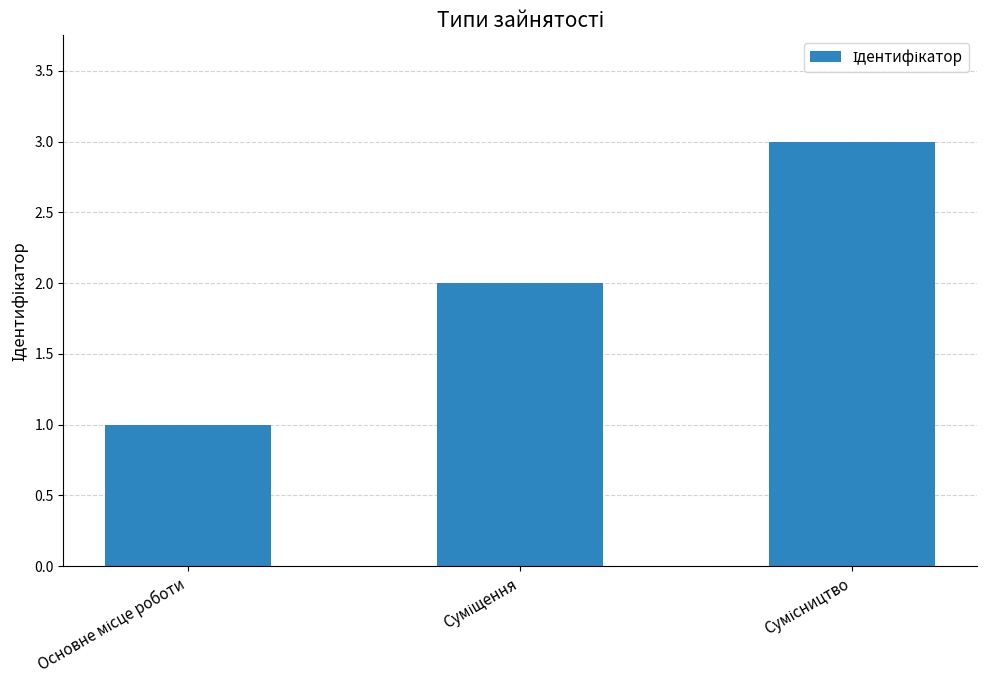

What is the sum of all values?

6